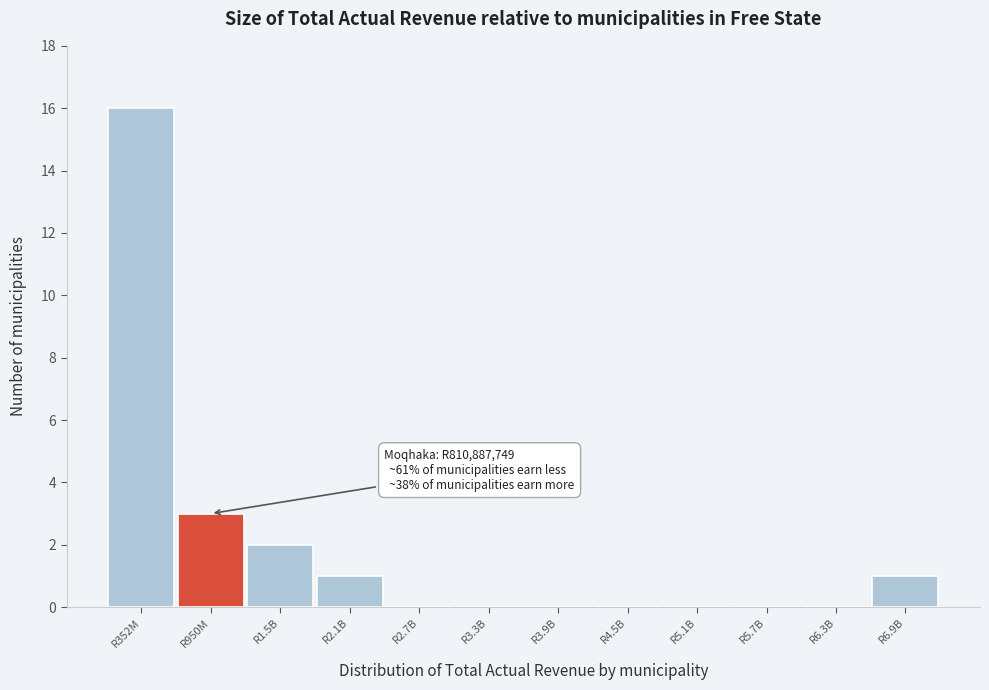

Reading right to left, transcribe all the data shown in this chart.

R6.9B=1	R6.3B=0	R5.7B=0	R5.1B=0	R4.5B=0	R3.9B=0	R3.3B=0	R2.7B=0	R2.1B=1	R1.5B=2	R950M=3	R352M=16